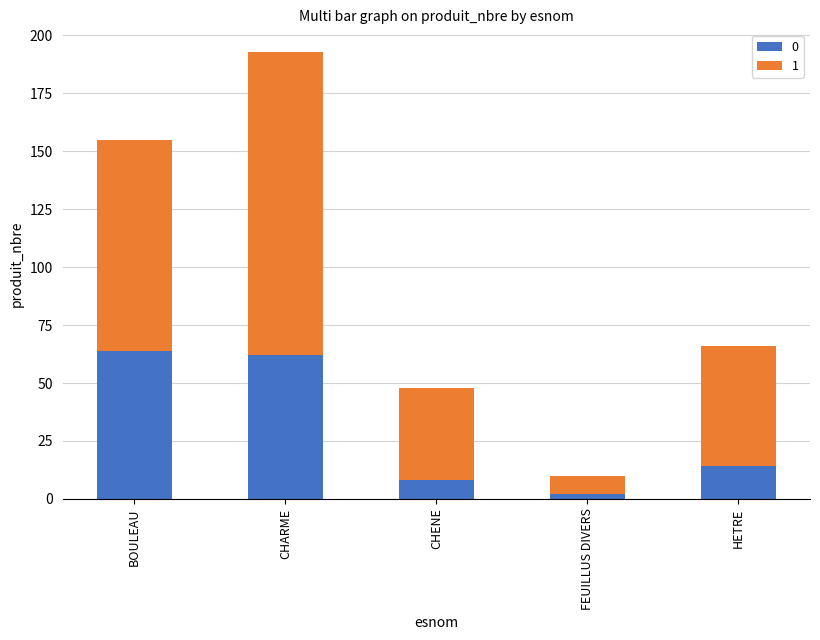

The 0 series shows 62 at CHARME. True or false?

True